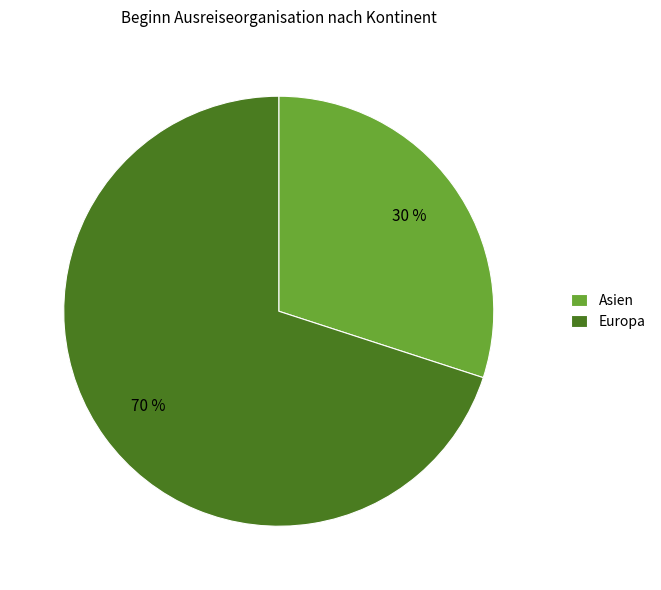

To the nearest percent, what is the average slice percentage?

50%